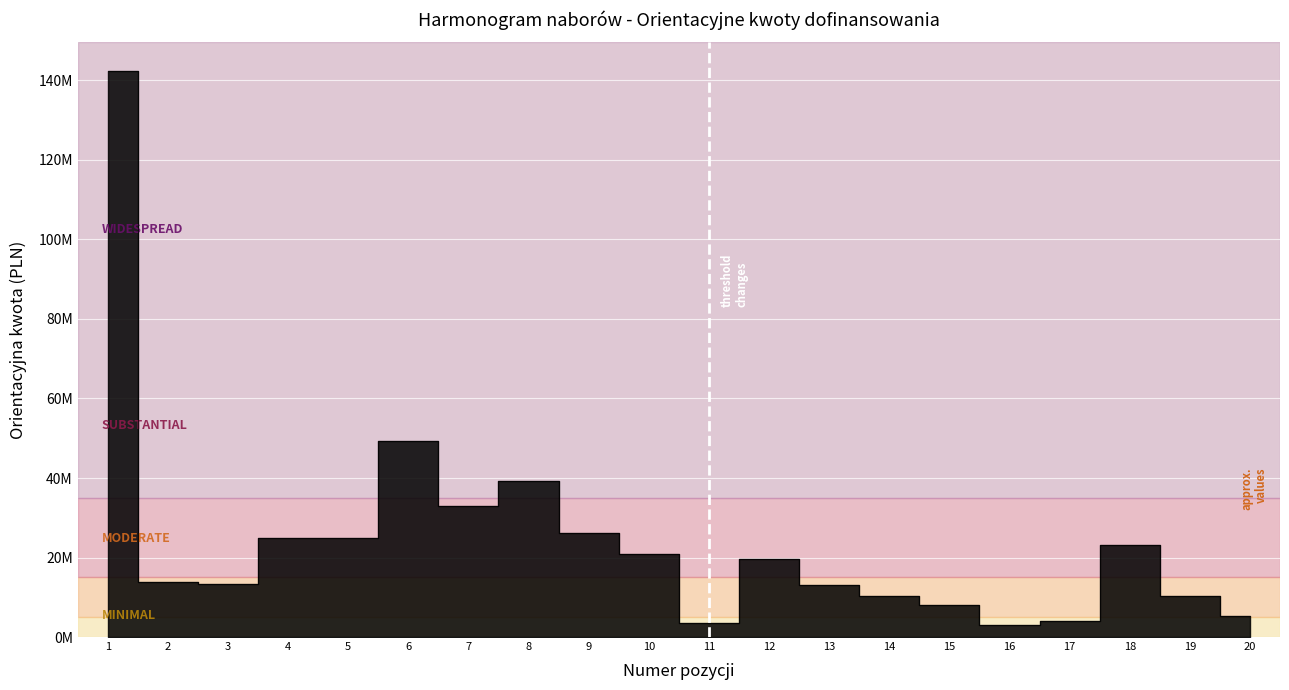

List the labels in order of value, smallest first.

16, 11, 17, 20, 15, 19, 14, 13, 3, 2, 12, 10, 18, 4, 5, 9, 7, 8, 6, 1